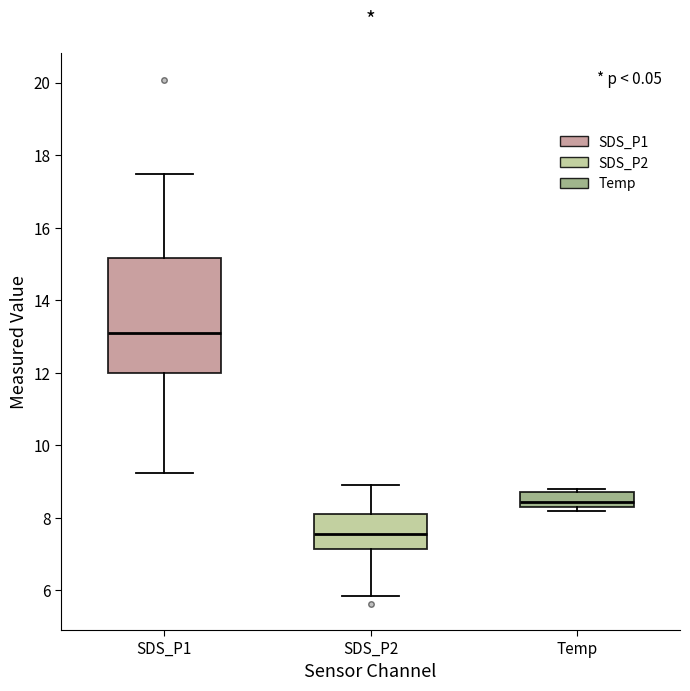

Reading left to right, transcribe this box plot: for each box, give where its median line is, the range the box spans, and where its two whiskers end, as read against the y-axis. The values are not printed on the chart, so give them approximately, as read against the axis.

SDS_P1: median 13.2, box 12.0 to 15.2, whiskers 9.2 to 17.4
SDS_P2: median 7.6, box 7.2 to 8.2, whiskers 5.8 to 9.0
Temp: median 8.4 (inside the box), box 8.4 to 8.8, whiskers 8.2 to 8.8 (just above the box's upper edge)